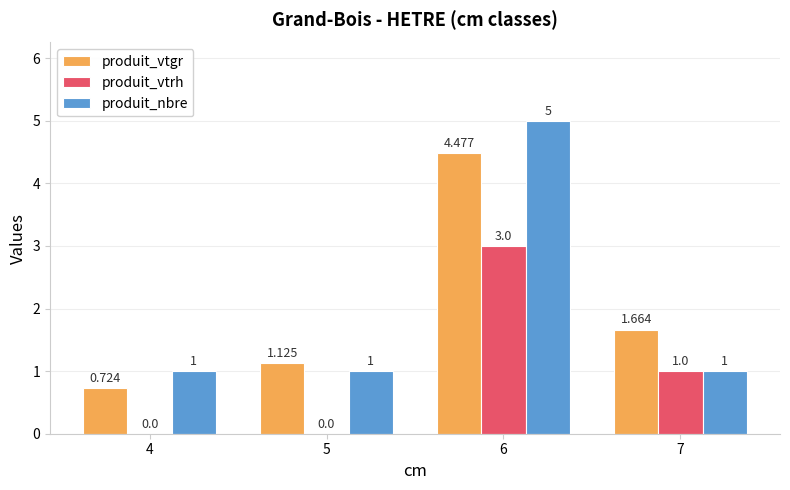

What is the sum of all produit_vtgr values?

8.0